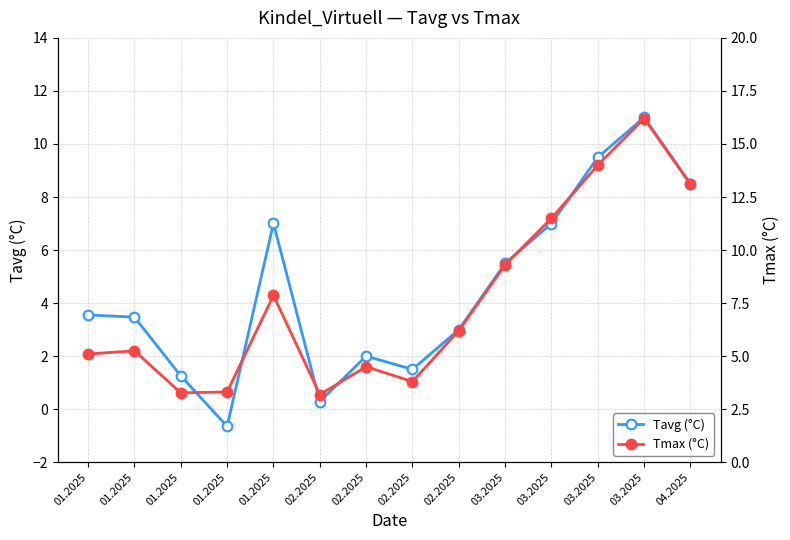

Which series has the largest range (max minus min)?

Tmax (°C)